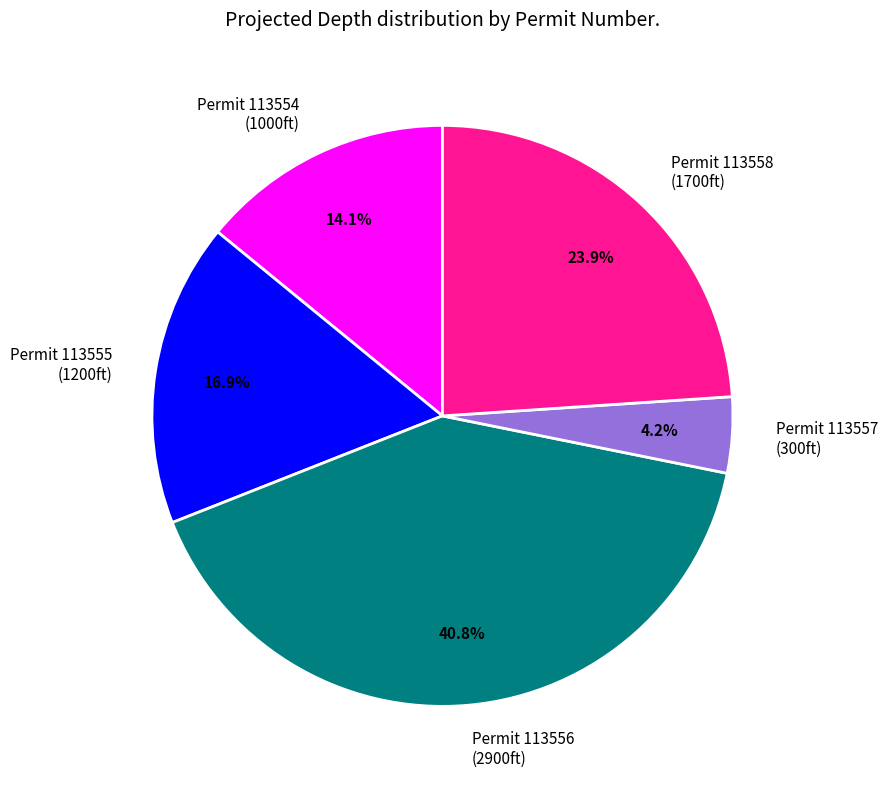

Rank the categories by value from lowest to highest.

Permit 113557, Permit 113554, Permit 113555, Permit 113558, Permit 113556